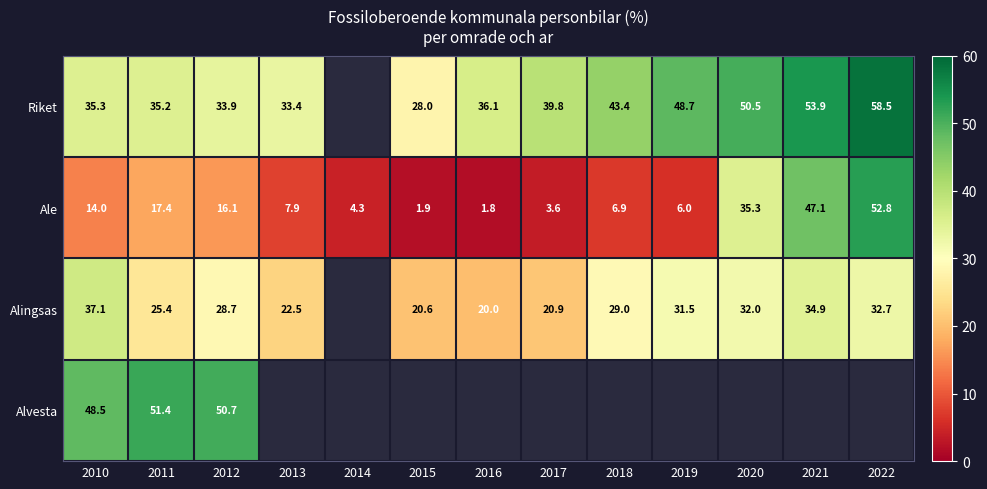

True or false: Alingsas has a value of 55.3 at 2022.

False